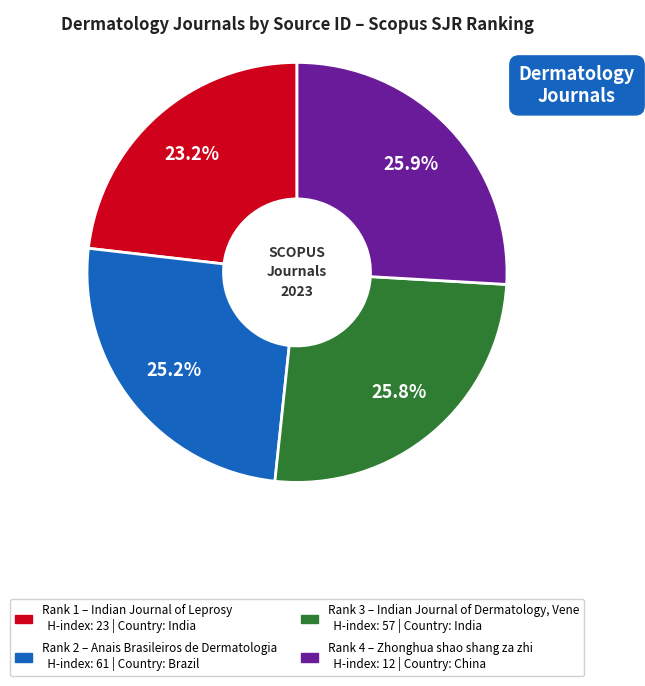

Is there any slice that represents more than half of the pie?

No